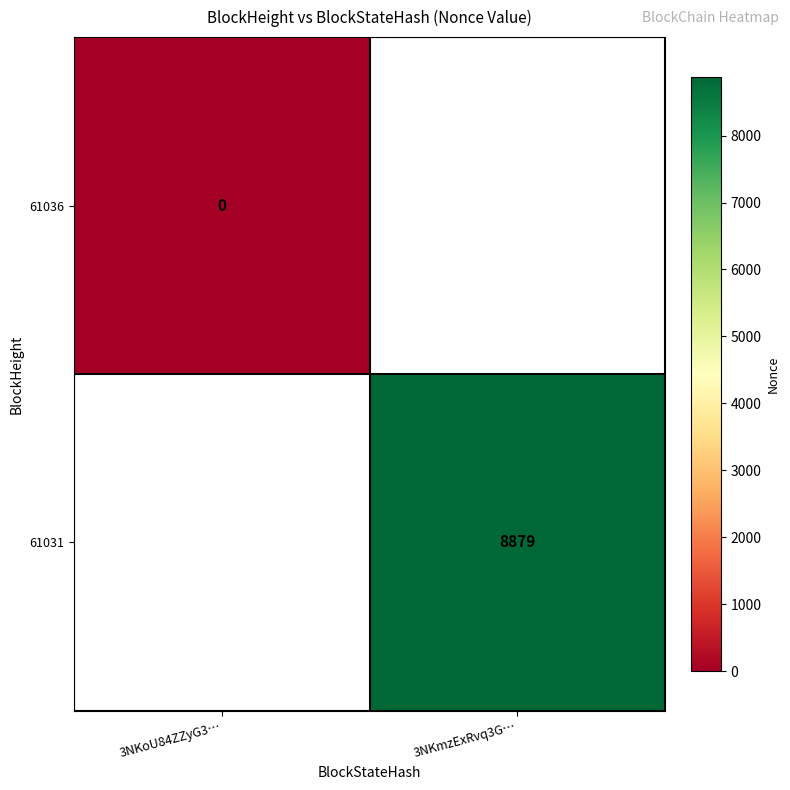

Is the value of 61036 at 3NKoU84ZZyG3… greater than the value of 61031 at 3NKmzExRvq3G…?

No